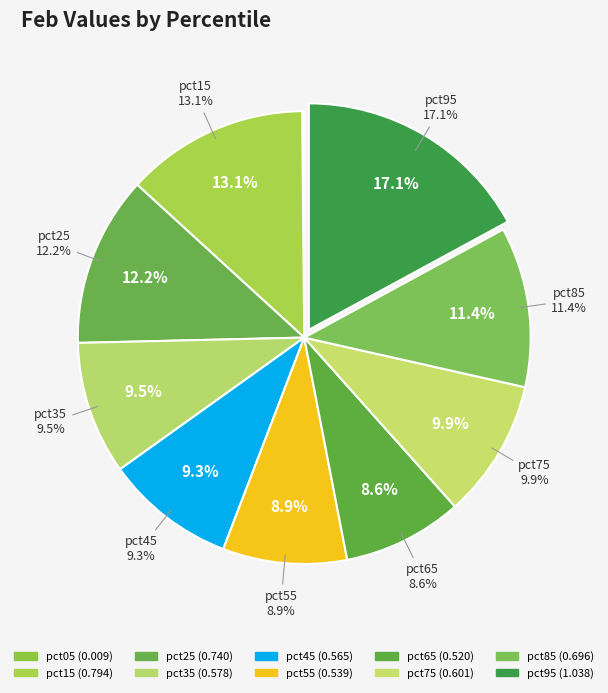

What is the total percentage of pct55 and pct85?

20.3%